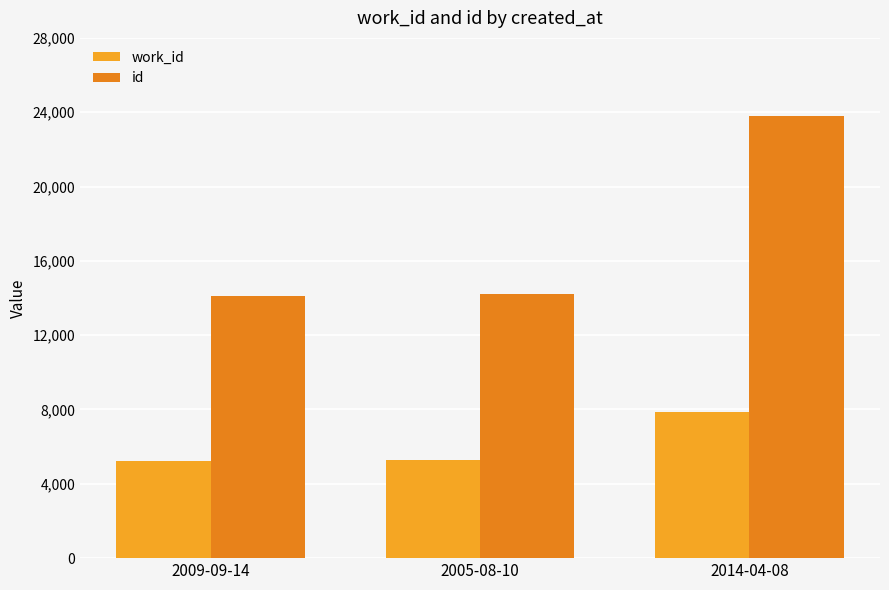

What is the spread (max minus min) of values at 2009-09-14?

8878